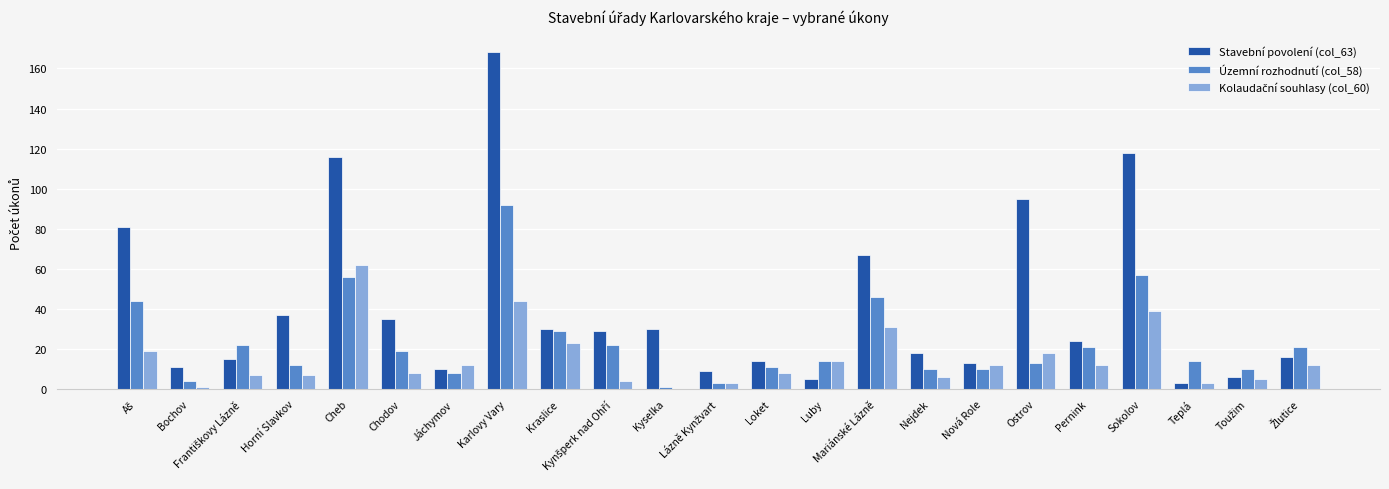

The value of Územní rozhodnutí (col_58) at Horní Slavkov is 12. True or false?

True